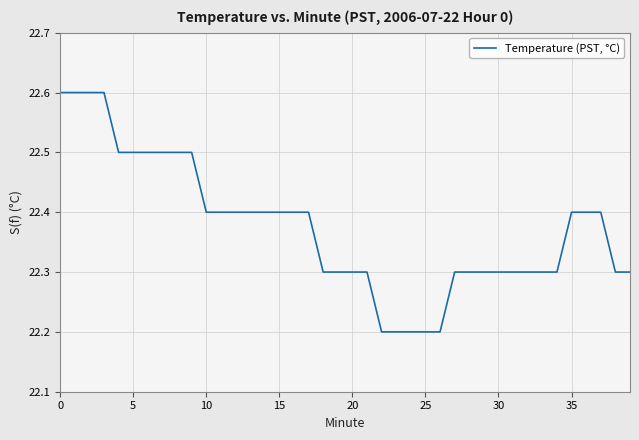

What is the difference between the maximum and minimum values?

0.4